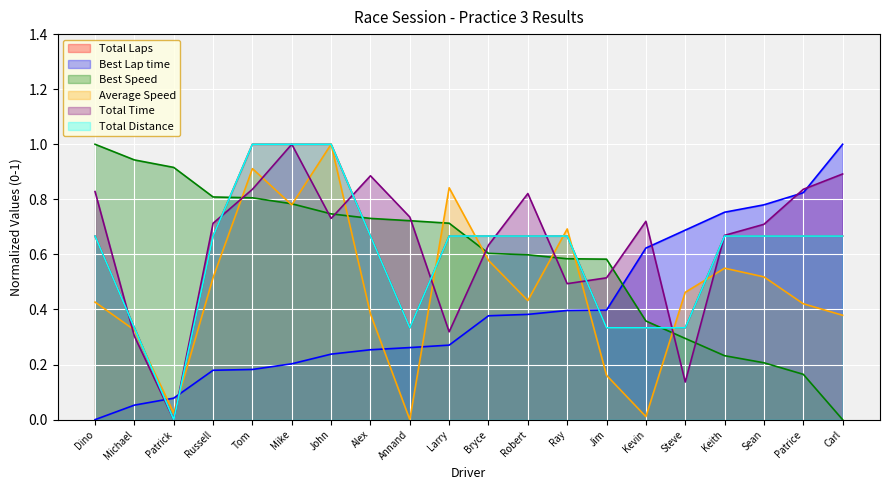

Does the chart display data point markers on the line(s)?

No